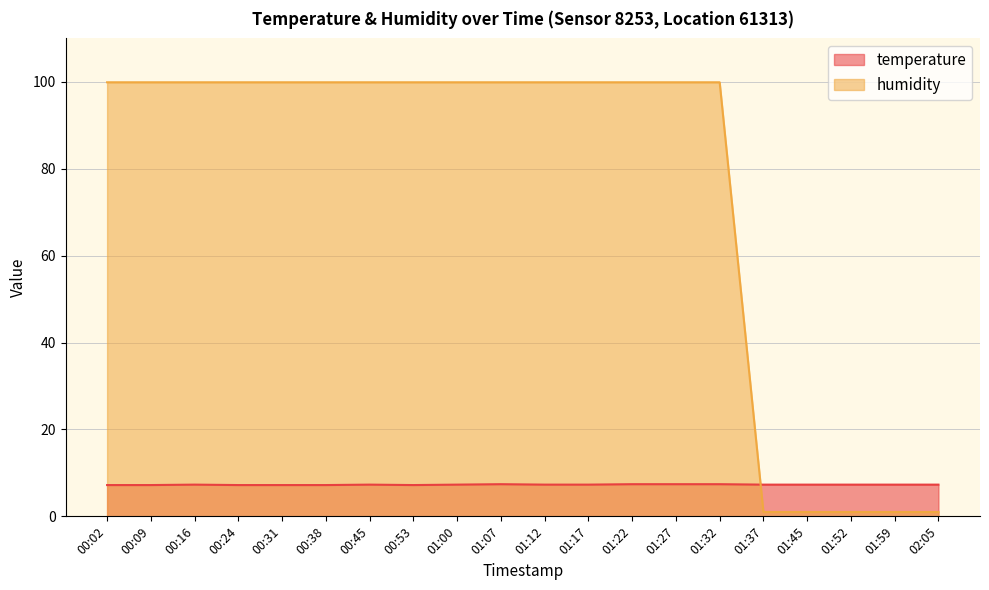

At how many categories does at least one series exceed 51?

15